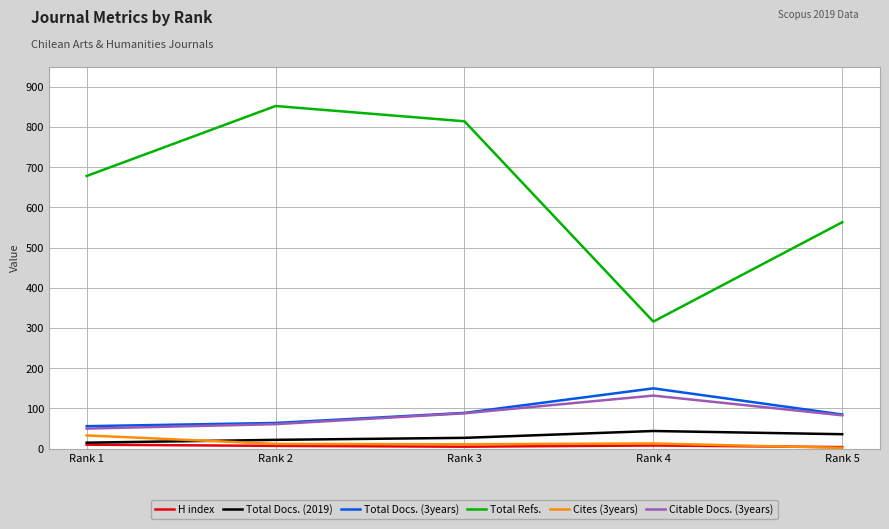

What is the average value of the Citable Docs. (3years) series?

83